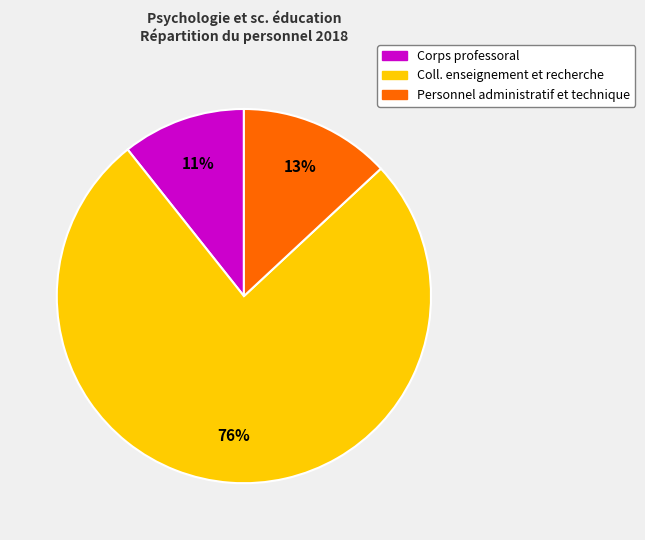

Approximately how many times larger is the value at Corps professoral compared to Coll. enseignement et recherche?

0.1